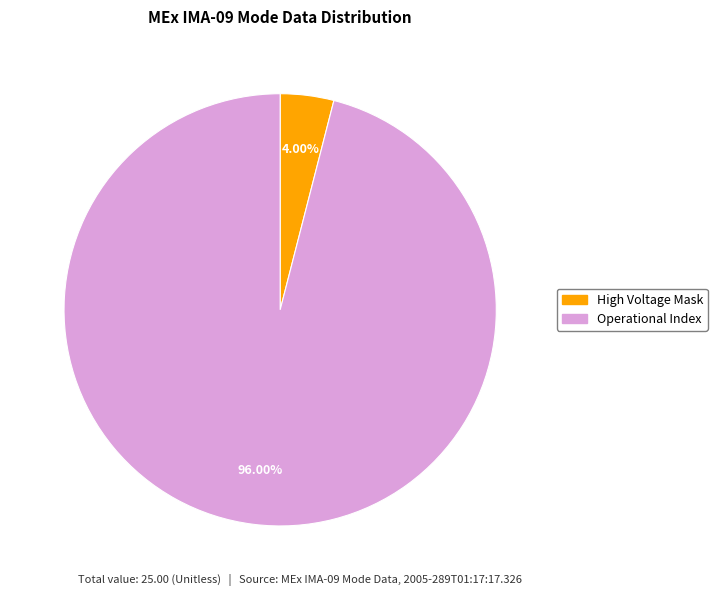

Is there any slice that represents more than half of the pie?

Yes